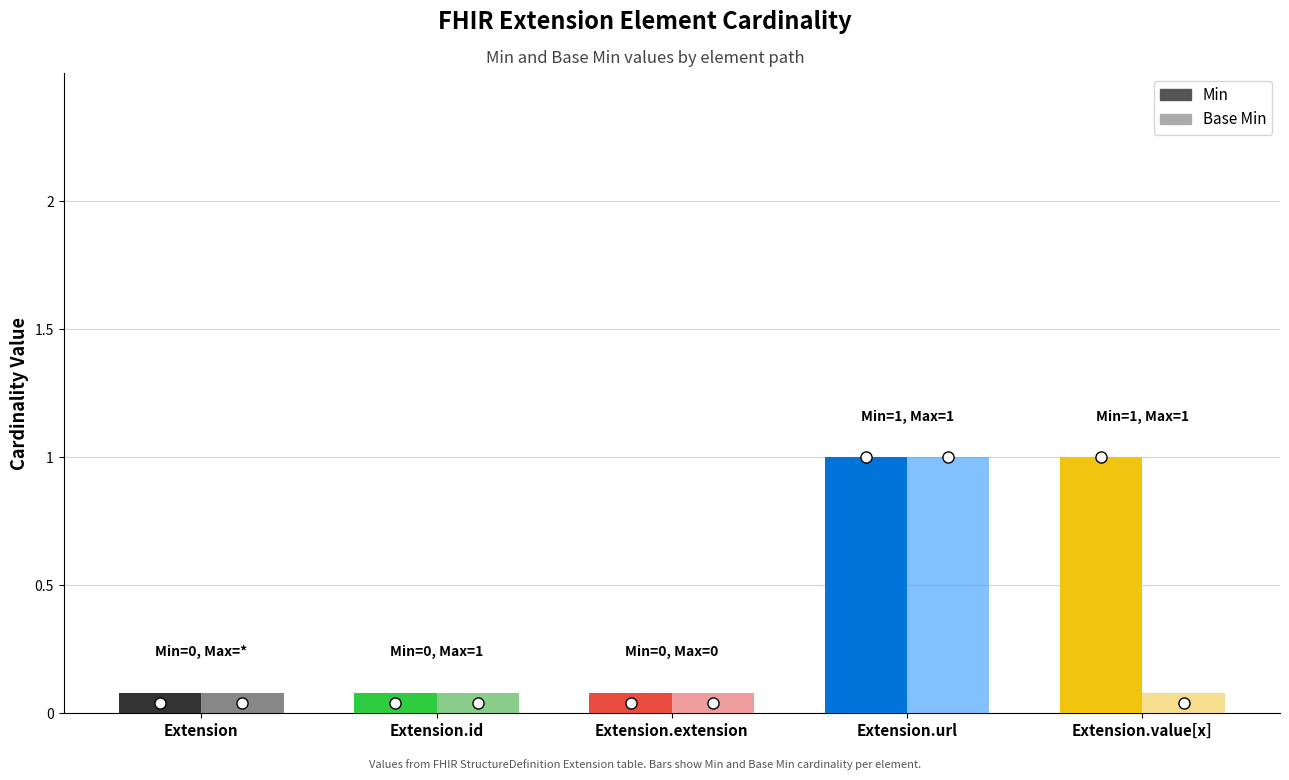

Which series has the largest total across all categories?

Min